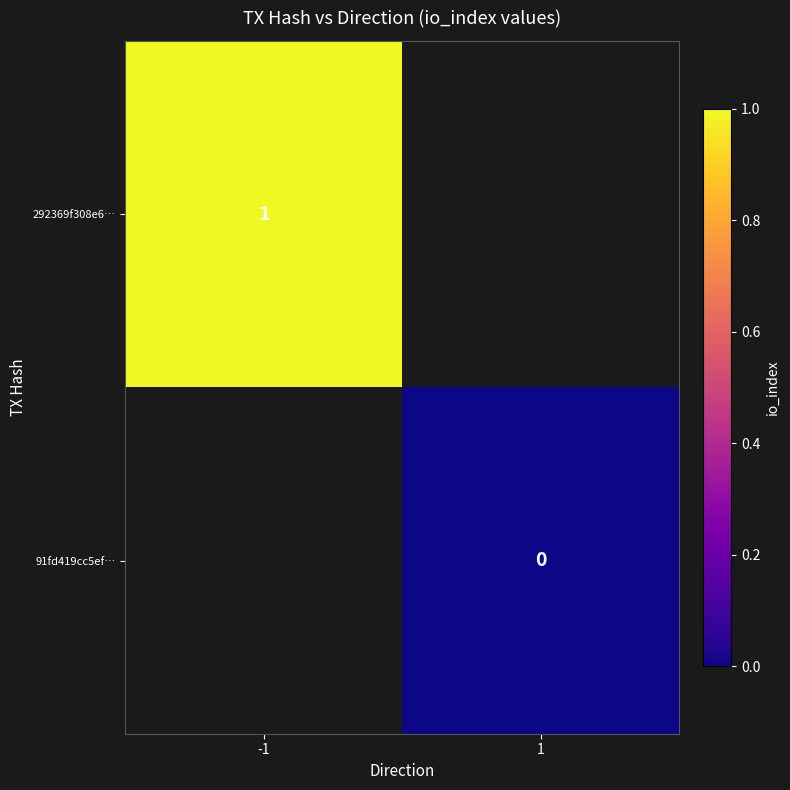

Is it true that 292369f308e6… equals 2 at -1?

False